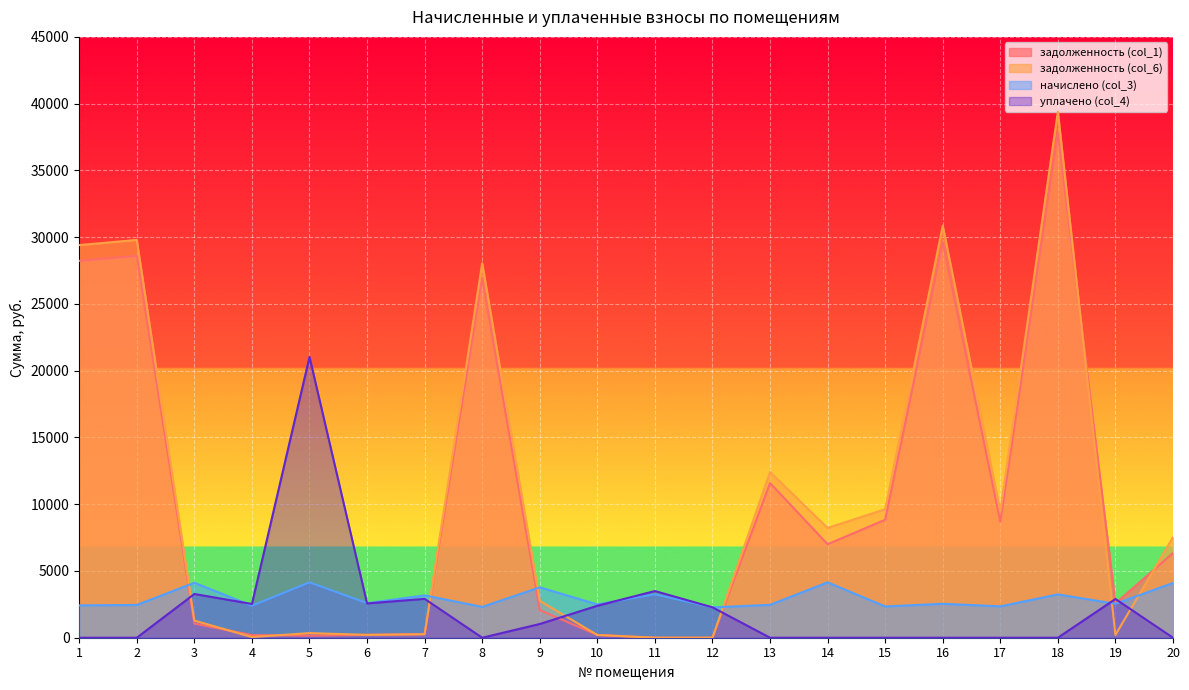

At which category does уплачено (col_4) reach its first local valley?

4